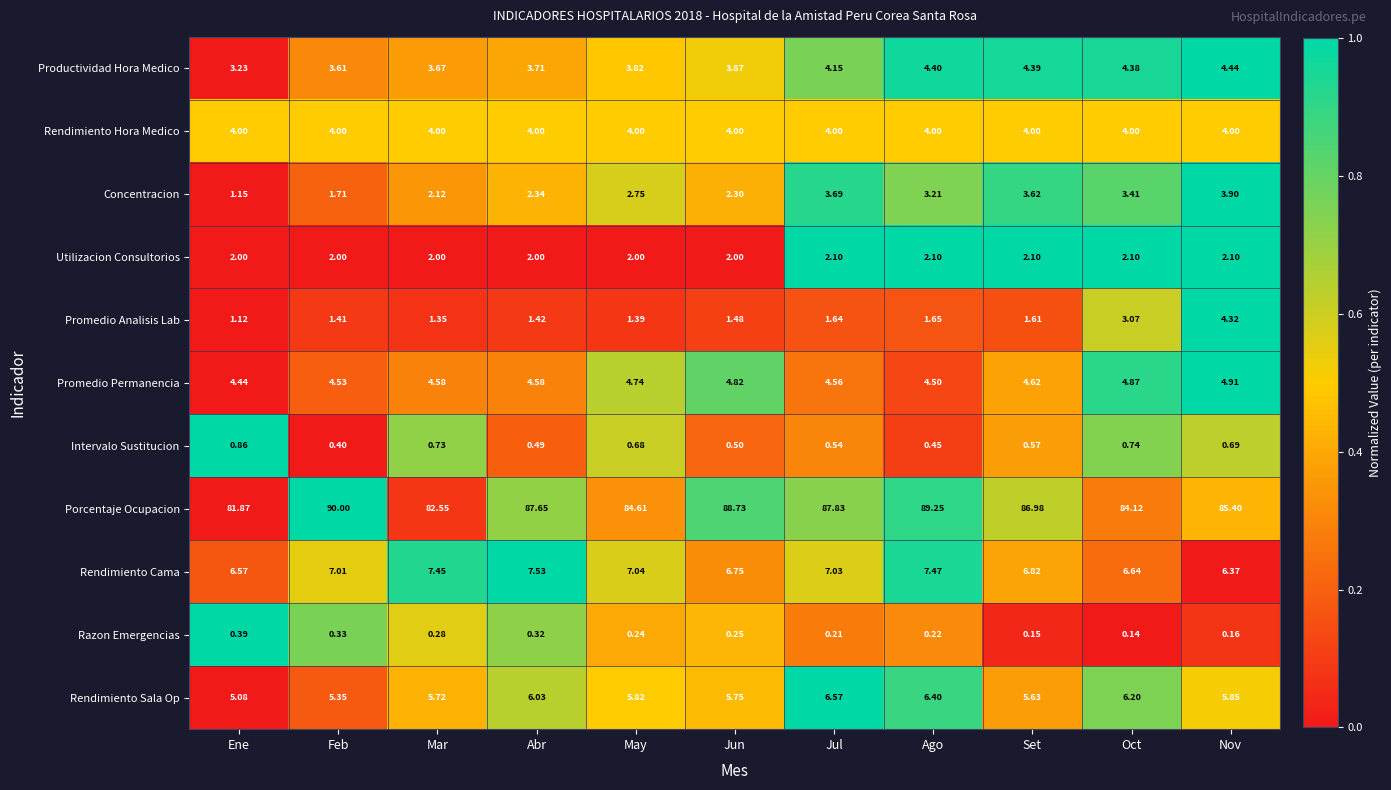

At which category does the chart reach its minimum across all series?

Oct